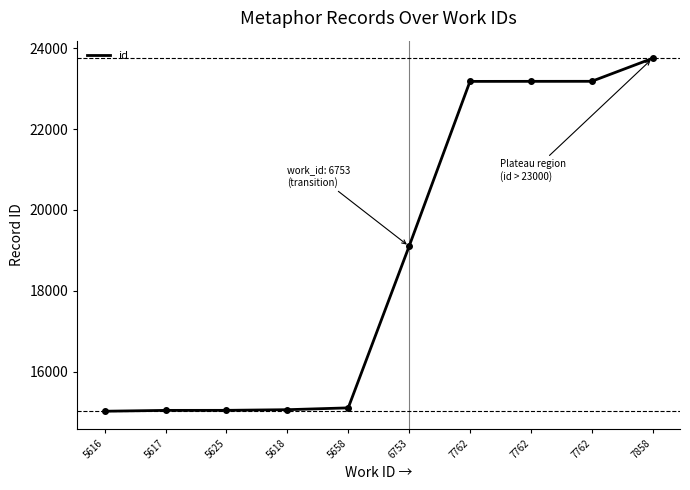

Reading left to right, what are all the values shown in this chart?

15029	15050	15051	15067	15112	19103	23176	23177	23178	23746